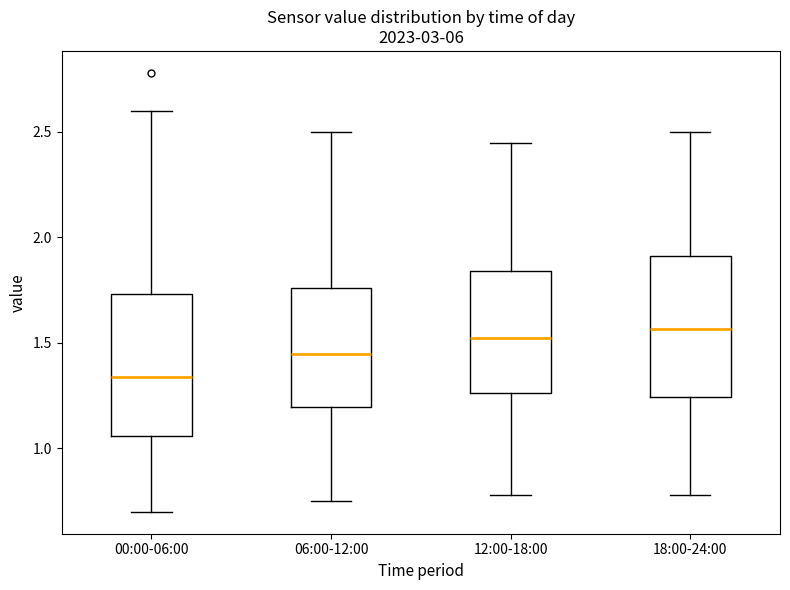

Where does the lower whisker of the box for 06:00-12:00 end on the y-axis? The values are not printed on the chart, so give them approximately, as read against the axis.

0.75